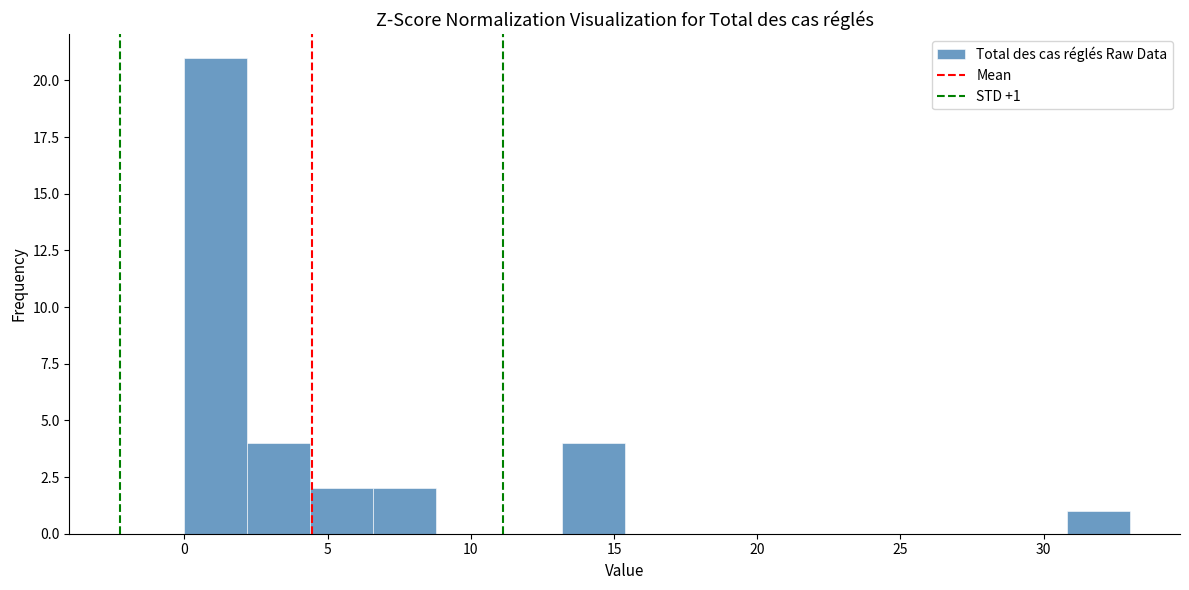

Which range on the x-axis has the tallest bar?

0.0 to 2.2